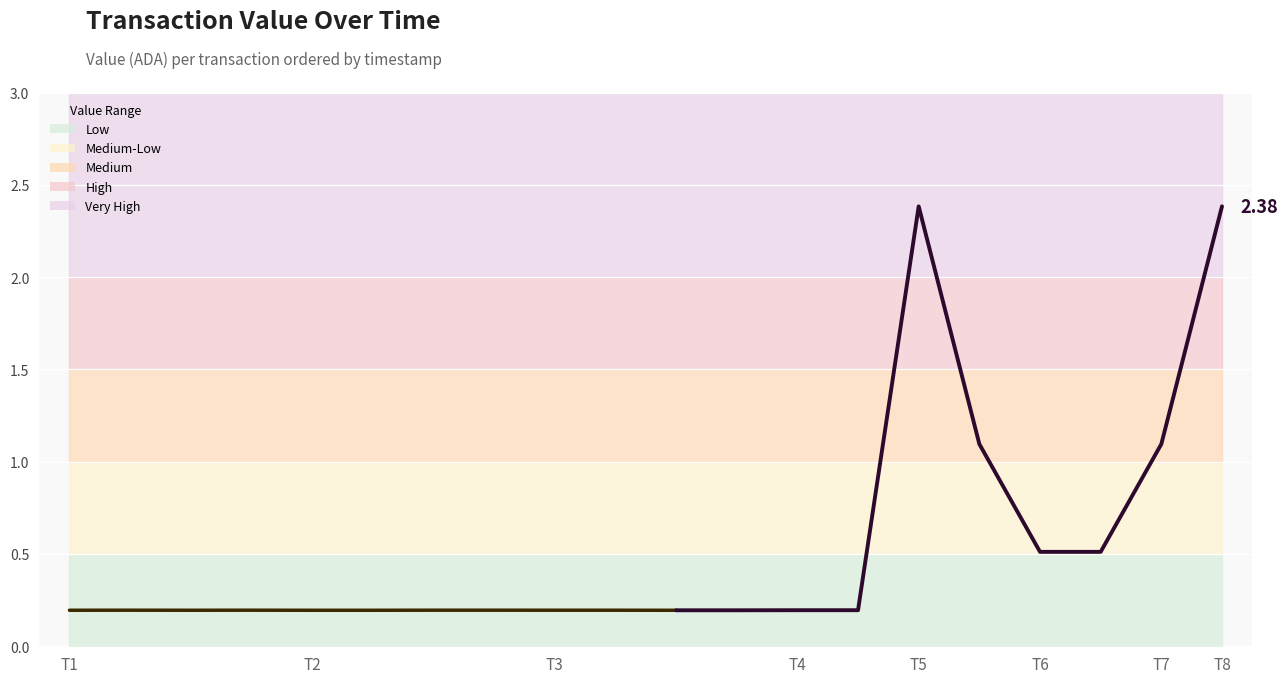

What is the greatest value displayed?

2.4